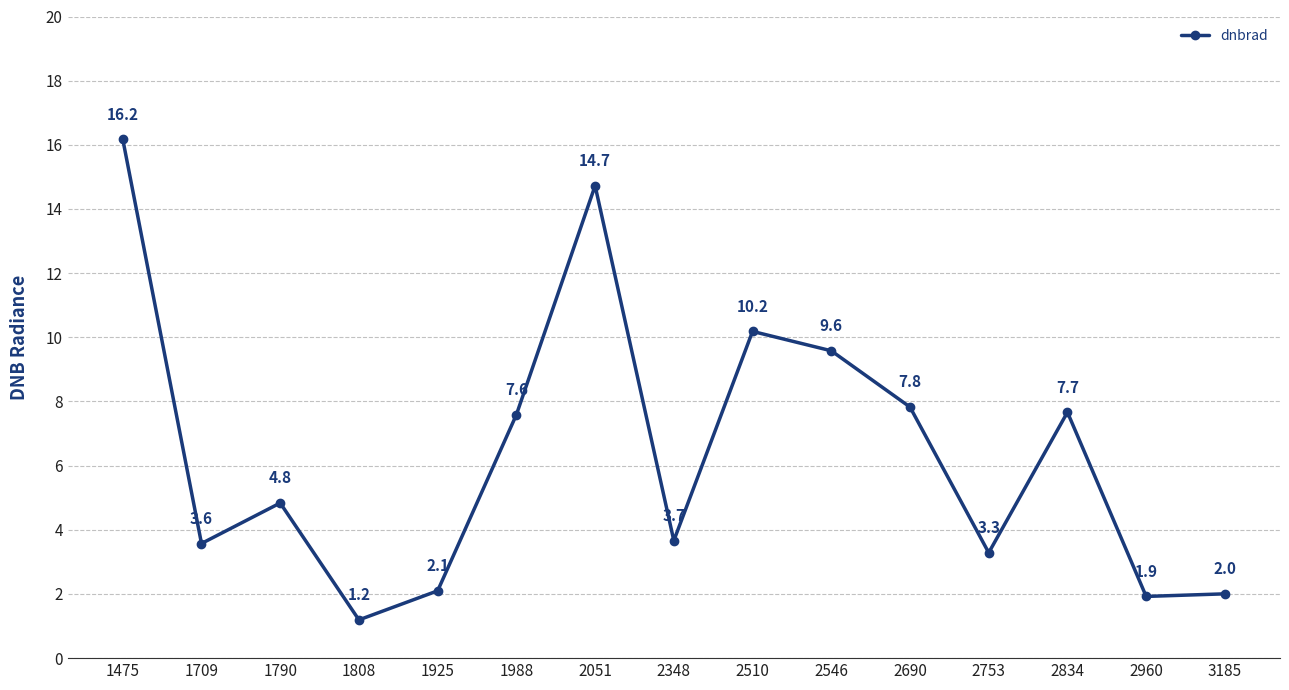

What is the difference between the maximum and minimum values?

15.0